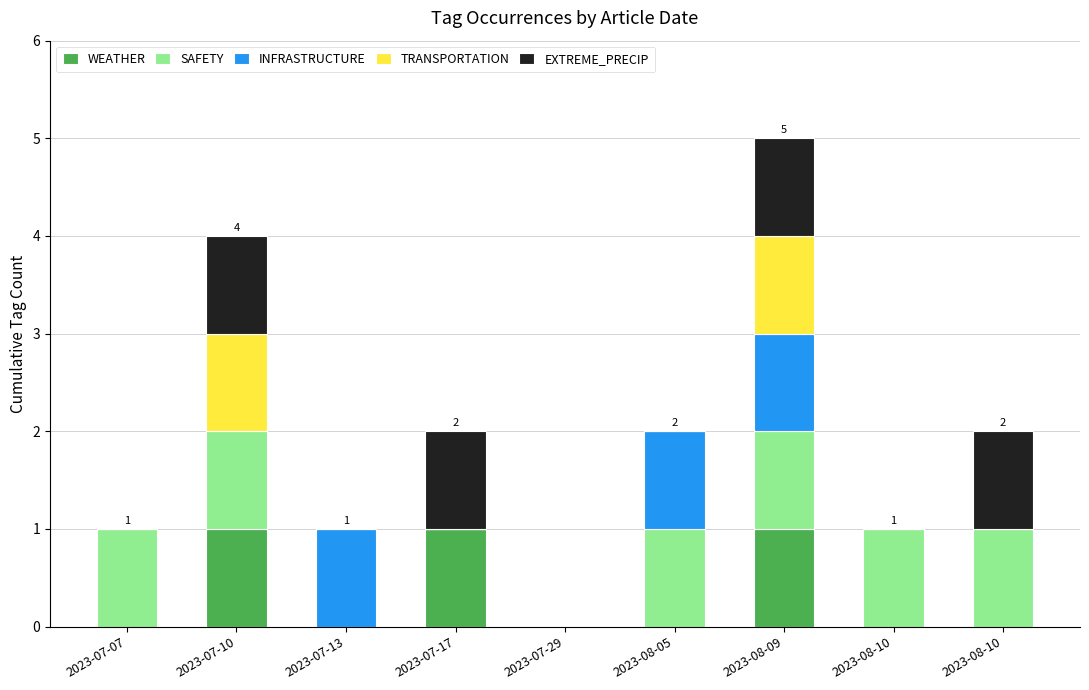

Does the chart contain stacked bars?

Yes